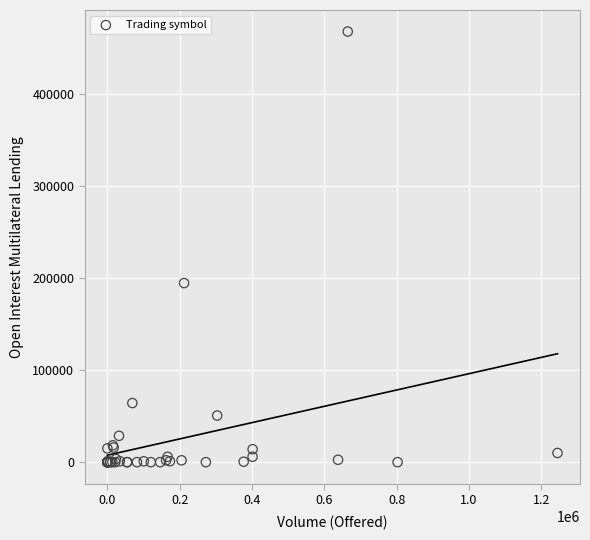

What Y value in the scatter plot is closest to 234026?

194634